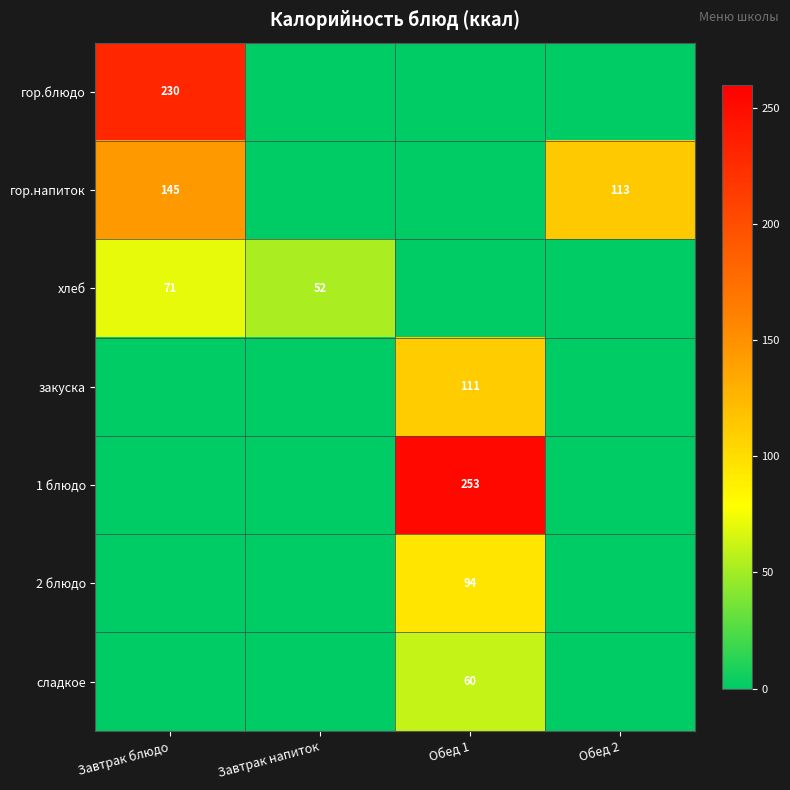

True or false: гор.напиток has a value of 239 at Завтрак блюдо.

False